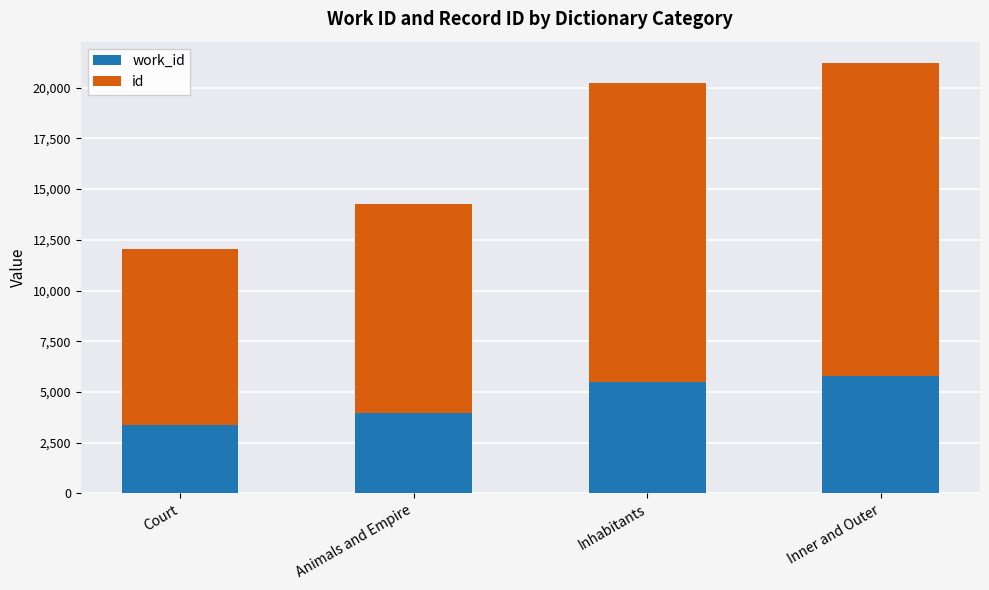

At which category is the sum across all series the highest?

Inner and Outer